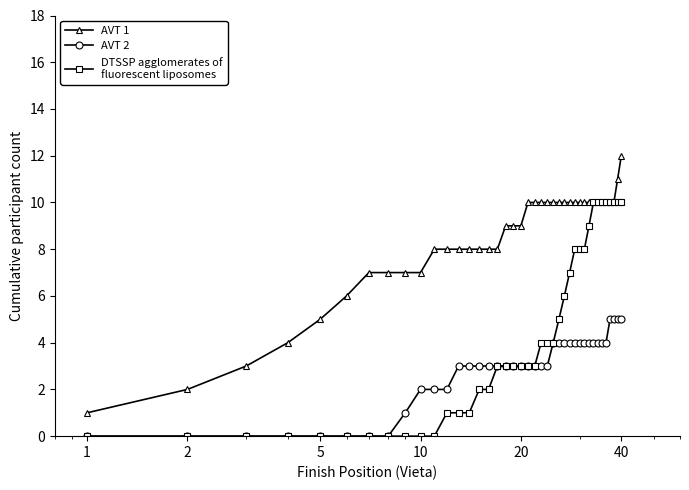

What is the maximum value shown in the chart?

12